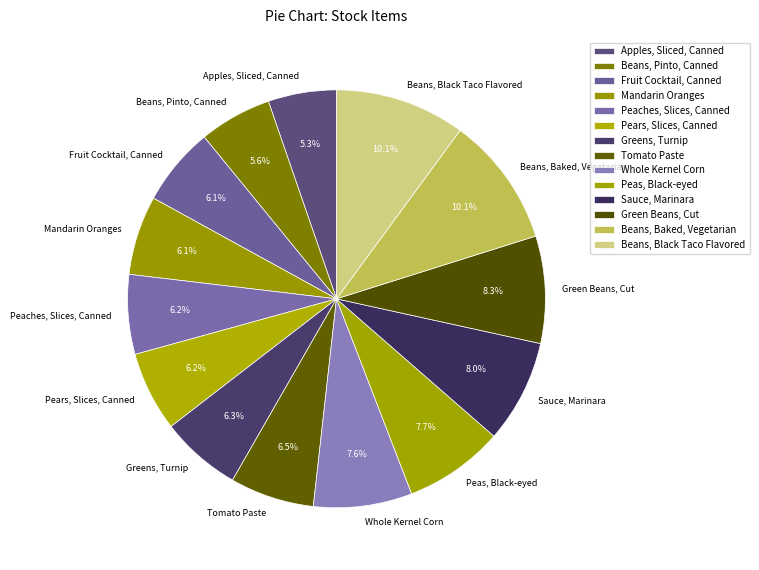

To the nearest percent, what portion does Peaches, Slices, Canned represent?

6%